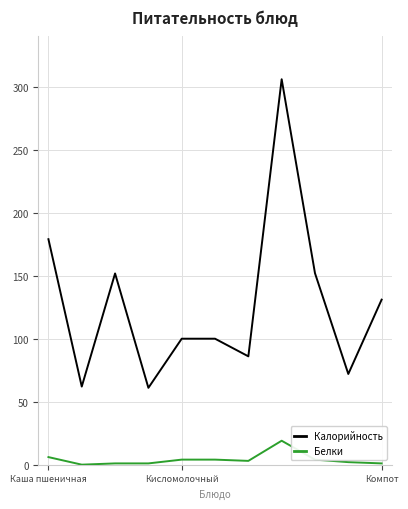

Rank the series by their average value, from highest to lowest.

Калорийность, Белки